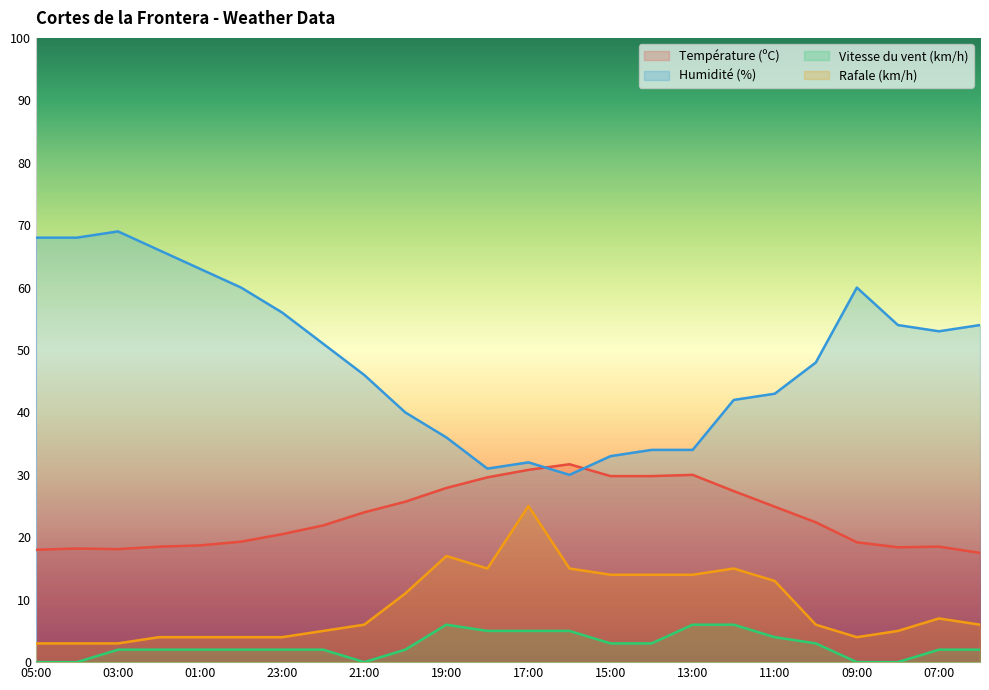

How many values in the Vitesse du vent (km/h) series exceed 2?

10